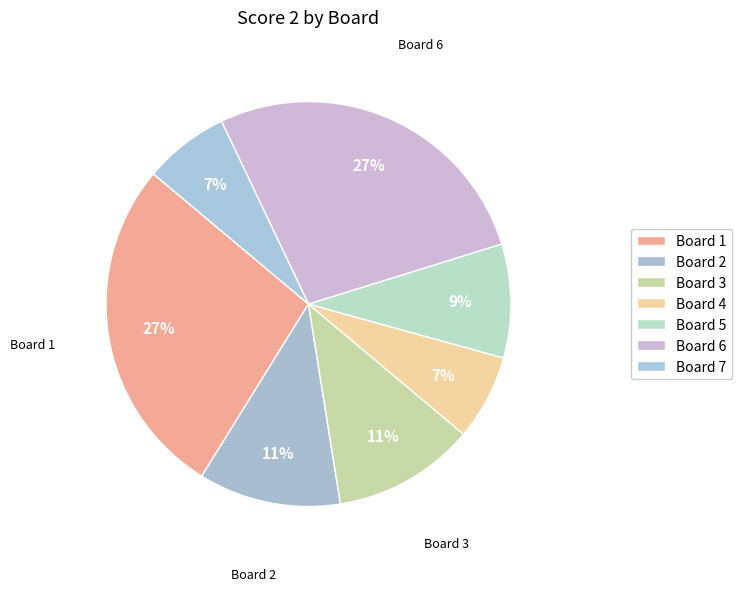

To the nearest percent, what percentage of the pie is Board 4?

7%